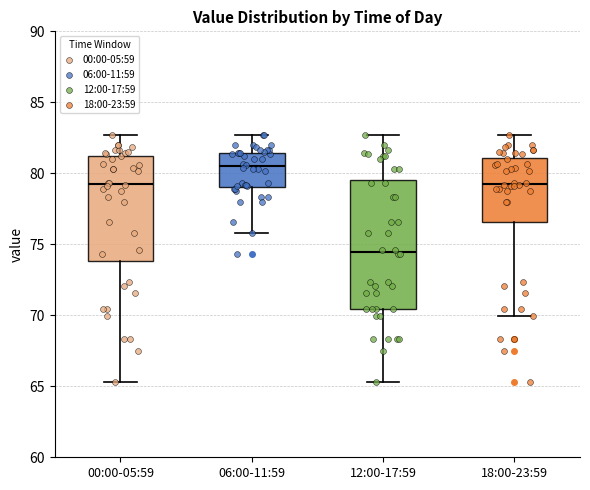

Reading left to right, read every box against the y-axis: the position of its median line, the range the box covers, and the ends of its whiskers. The values are not printed on the chart, so give them approximately, as read against the axis.

00:00-05:59: median 79.0, box 74.0 to 81.0, whiskers 65.5 to 82.5
06:00-11:59: median 80.5, box 79.0 to 81.5, whiskers 76.0 to 82.5
12:00-17:59: median 74.5, box 70.5 to 79.5, whiskers 65.5 to 82.5
18:00-23:59: median 79.0, box 76.5 to 81.0, whiskers 70.0 to 82.5